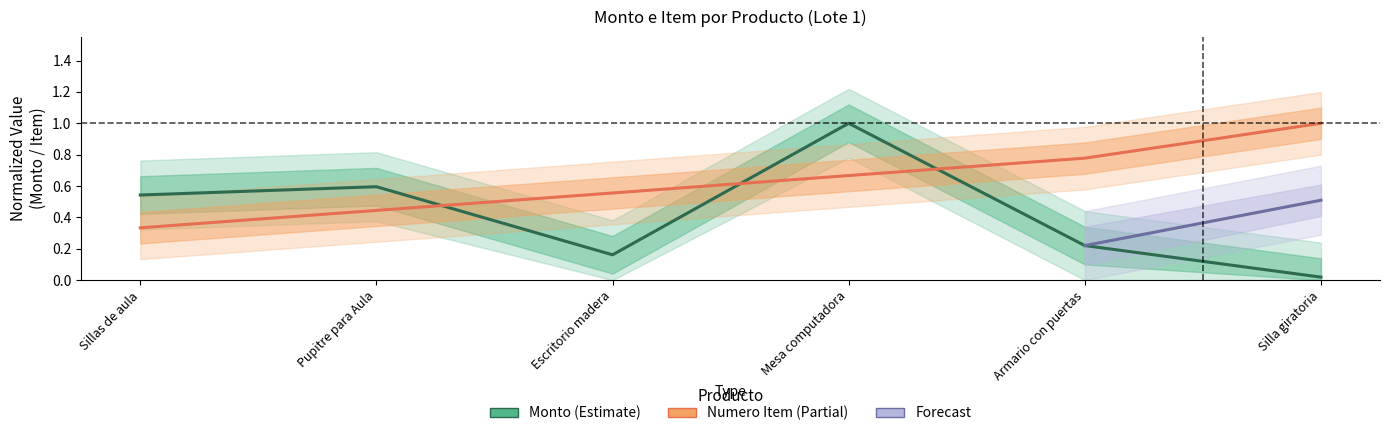

Count the numero_item values in the range 0 to 1.

6